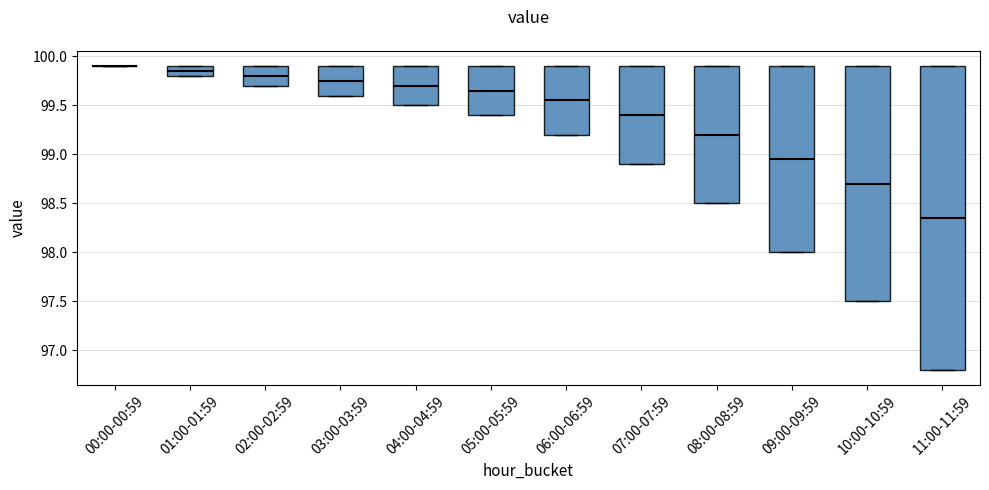

Reading left to right, read every box against the y-axis: the position of its median line, the range the box covers, and the ends of its whiskers. The values are not printed on the chart, so give them approximately, as read against the axis.

00:00-00:59: box collapsed to a line at 99.90, whiskers 99.90 to 99.90
01:00-01:59: median 99.85, box 99.80 to 99.90, whiskers 99.80 to 99.90
02:00-02:59: median 99.80, box 99.70 to 99.90, whiskers 99.70 to 99.90
03:00-03:59: median 99.75, box 99.60 to 99.90, whiskers 99.60 to 99.90
04:00-04:59: median 99.70, box 99.50 to 99.90, whiskers 99.50 to 99.90
05:00-05:59: median 99.65, box 99.40 to 99.90, whiskers 99.40 to 99.90
06:00-06:59: median 99.55, box 99.20 to 99.90, whiskers 99.20 to 99.90
07:00-07:59: median 99.40, box 98.90 to 99.90, whiskers 98.90 to 99.90
08:00-08:59: median 99.20, box 98.50 to 99.90, whiskers 98.50 to 99.90
09:00-09:59: median 98.95, box 98.00 to 99.90, whiskers 98.00 to 99.90
10:00-10:59: median 98.70, box 97.50 to 99.90, whiskers 97.50 to 99.90
11:00-11:59: median 98.35, box 96.80 to 99.90, whiskers 96.80 to 99.90